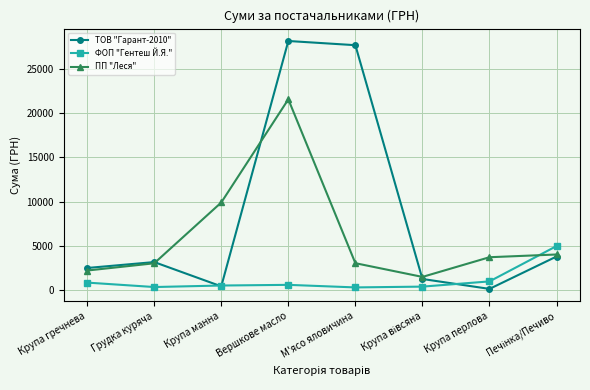

What is the maximum value shown in the chart?

28163.2